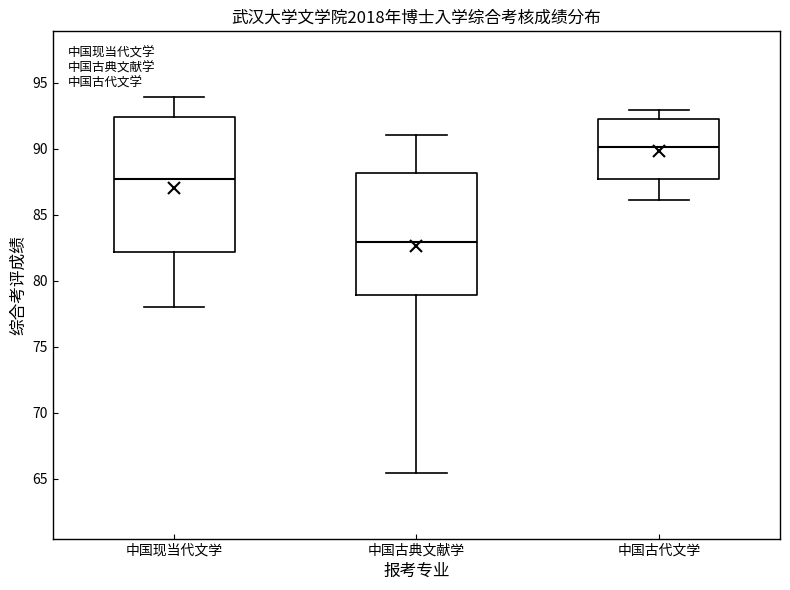

Reading left to right, read every box against the y-axis: the position of its median line, the range the box covers, and the ends of its whiskers. The values are not printed on the chart, so give them approximately, as read against the axis.

中国现当代文学: median 87.5, box 82.0 to 92.5, whiskers 78.0 to 94.0
中国古典文献学: median 83.0, box 79.0 to 88.0, whiskers 65.5 to 91.0
中国古代文学: median 90.0, box 87.5 to 92.5, whiskers 86.0 to 93.0